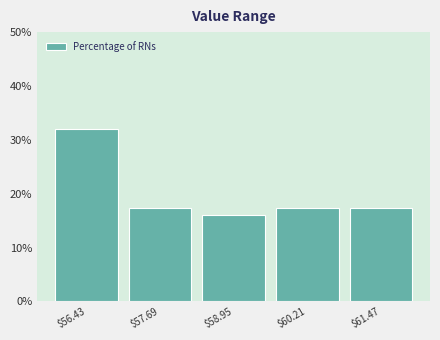

Which range on the x-axis has the tallest bar?

55.80 to 57.06